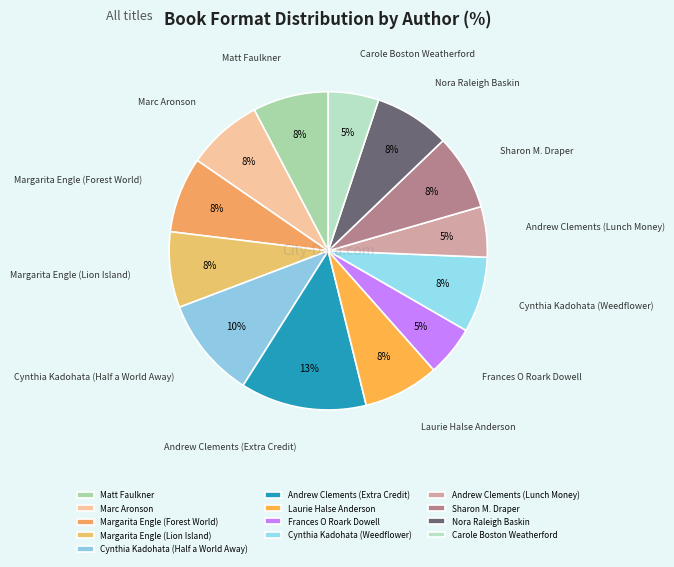

Does Cynthia Kadohata (Weedflower) account for over 50% of the chart?

No